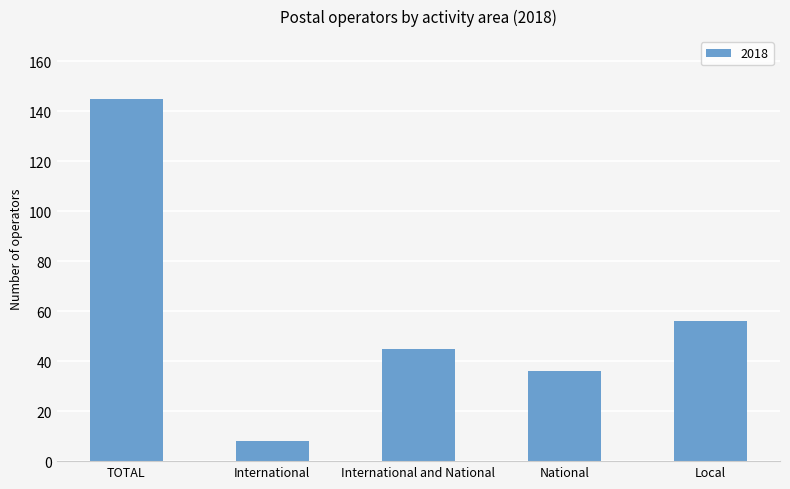

Reading right to left, extract all data points from this chart.

Local=56	National=36	International and National=45	International=8	TOTAL=145